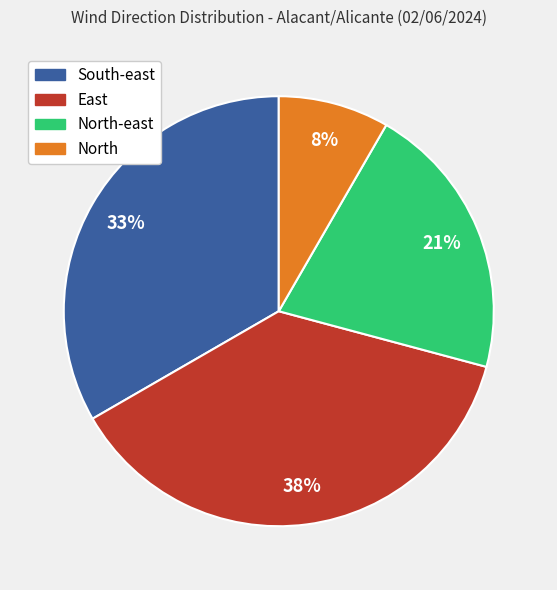

Is there any slice that represents more than half of the pie?

No